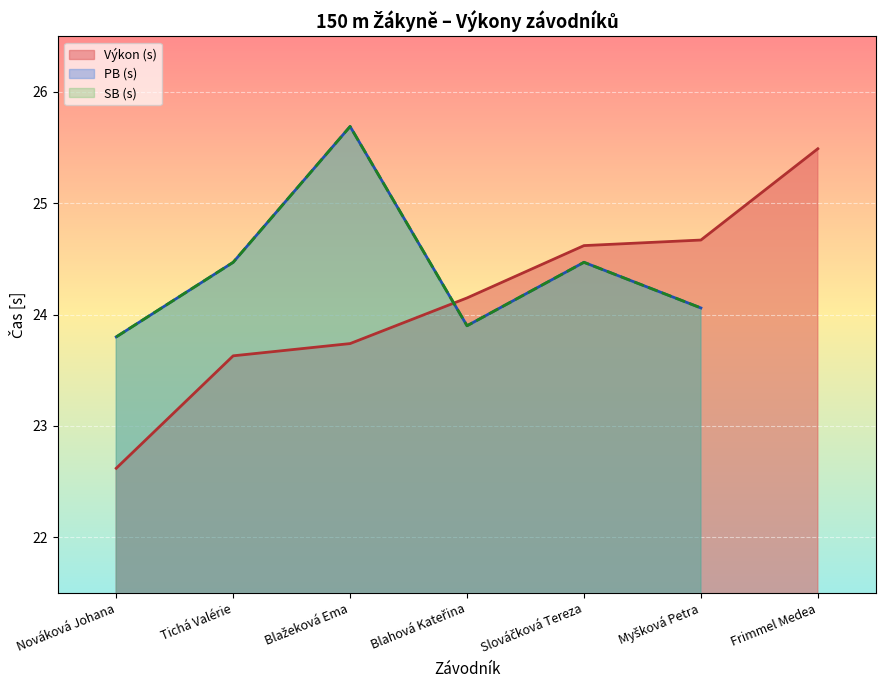

Read the Výkon (s) value at Nováková Johana.

22.6